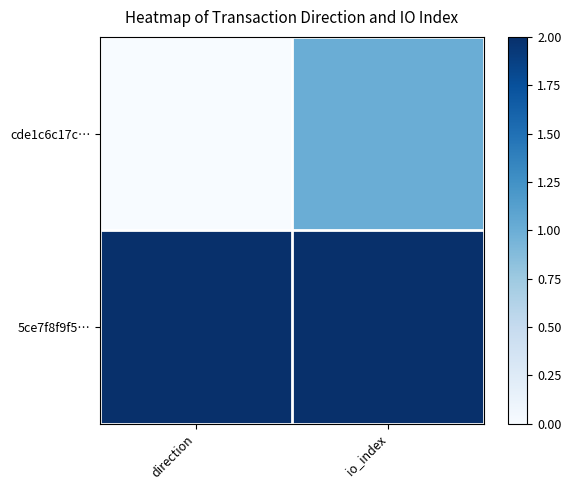

Between direction and io_index, which series saw the biggest shift?

cde1c6c17c…